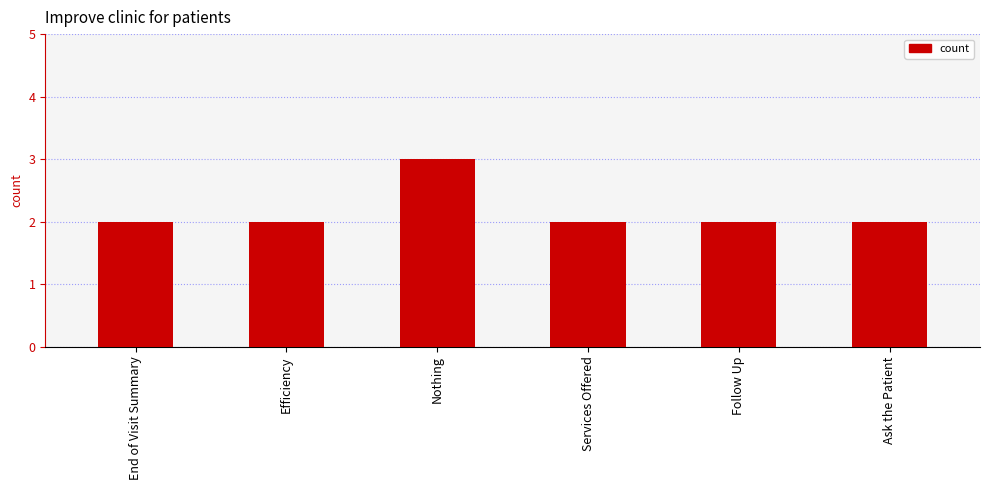

What is the greatest value displayed?

3